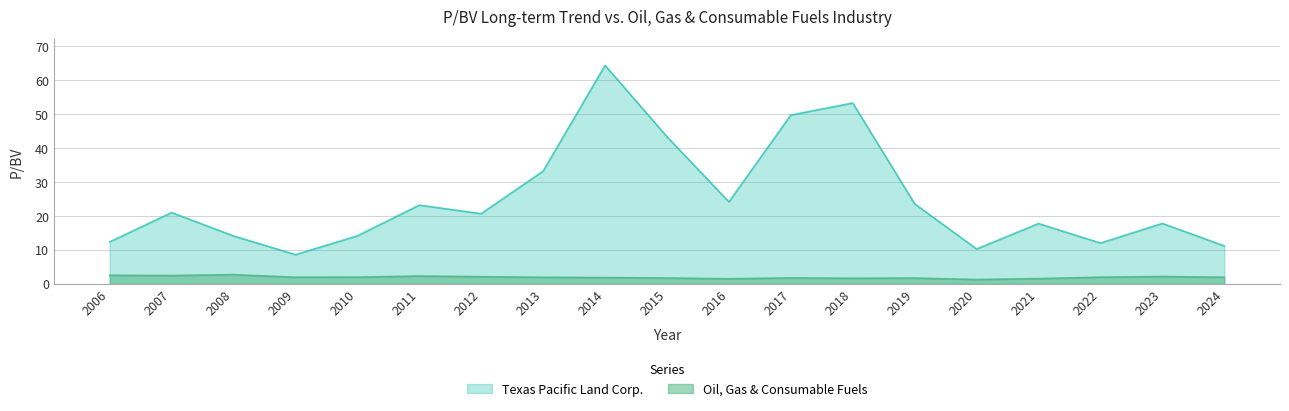

What is the difference between the Texas Pacific Land Corp. values at 2007 and 2010?

6.9